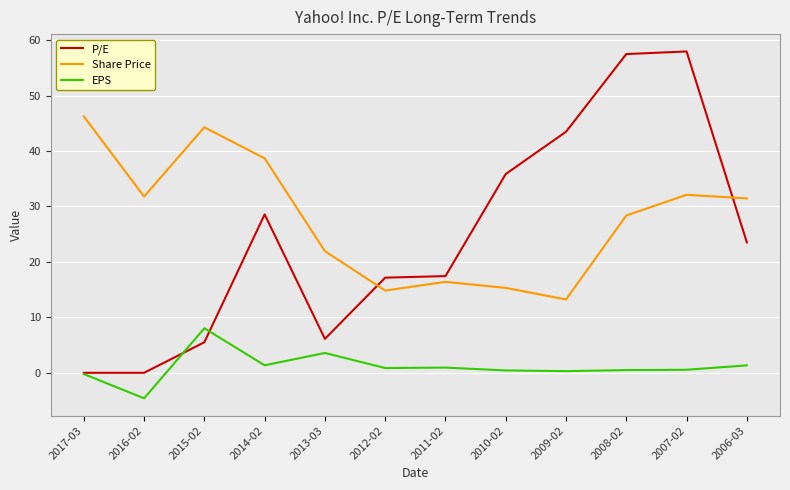

What is the difference between the maximum and minimum values in the EPS series?

12.6